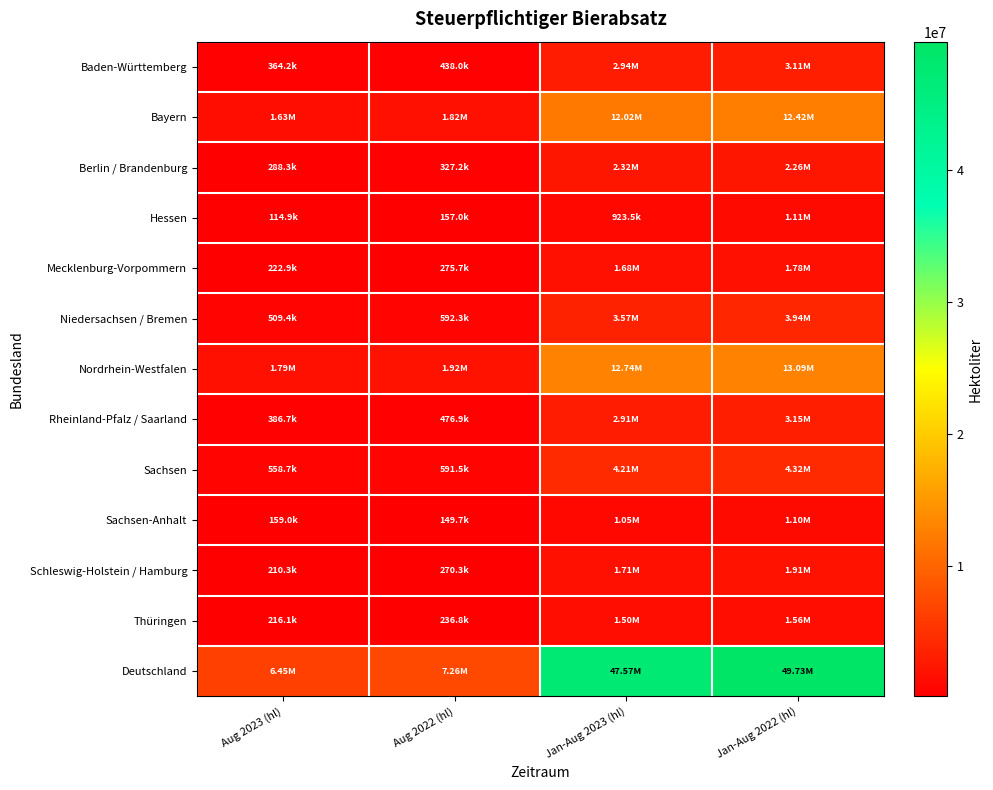

Reading left to right, what are all the values shown in this chart?

Baden-Württemberg: Aug 2023 (hl)=364158.0	Aug 2022 (hl)=437972.3	Jan-Aug 2023 (hl)=2941755.2	Jan-Aug 2022 (hl)=3108536.7
Bayern: Aug 2023 (hl)=1633160.9	Aug 2022 (hl)=1824884.3	Jan-Aug 2023 (hl)=12015996.3	Jan-Aug 2022 (hl)=12420453.8
Berlin / Brandenburg: Aug 2023 (hl)=288285.3	Aug 2022 (hl)=327245.7	Jan-Aug 2023 (hl)=2321745.6	Jan-Aug 2022 (hl)=2261540.7
Hessen: Aug 2023 (hl)=114874.7	Aug 2022 (hl)=157019.7	Jan-Aug 2023 (hl)=923540.7	Jan-Aug 2022 (hl)=1105931.4
Mecklenburg-Vorpommern: Aug 2023 (hl)=222910.8	Aug 2022 (hl)=275711.2	Jan-Aug 2023 (hl)=1677794.2	Jan-Aug 2022 (hl)=1776265.6
Niedersachsen / Bremen: Aug 2023 (hl)=509360.0	Aug 2022 (hl)=592337.3	Jan-Aug 2023 (hl)=3568104.7	Jan-Aug 2022 (hl)=3937266.7
Nordrhein-Westfalen: Aug 2023 (hl)=1789773.3	Aug 2022 (hl)=1921172.1	Jan-Aug 2023 (hl)=12739645.4	Jan-Aug 2022 (hl)=13085028.7
Rheinland-Pfalz / Saarland: Aug 2023 (hl)=386740.6	Aug 2022 (hl)=476897.2	Jan-Aug 2023 (hl)=2911105.6	Jan-Aug 2022 (hl)=3148334.9
Sachsen: Aug 2023 (hl)=558692.0	Aug 2022 (hl)=591547.6	Jan-Aug 2023 (hl)=4206803.4	Jan-Aug 2022 (hl)=4315077.3
Sachsen-Anhalt: Aug 2023 (hl)=158979.3	Aug 2022 (hl)=149703.7	Jan-Aug 2023 (hl)=1050346.2	Jan-Aug 2022 (hl)=1097047.6
Schleswig-Holstein / Hamburg: Aug 2023 (hl)=210311.7	Aug 2022 (hl)=270318.4	Jan-Aug 2023 (hl)=1711131.0	Jan-Aug 2022 (hl)=1908488.6
Thüringen: Aug 2023 (hl)=216057.2	Aug 2022 (hl)=236761.4	Jan-Aug 2023 (hl)=1497898.9	Jan-Aug 2022 (hl)=1561378.3
Deutschland: Aug 2023 (hl)=6453303.7	Aug 2022 (hl)=7261570.9	Jan-Aug 2023 (hl)=47565867.2	Jan-Aug 2022 (hl)=49725350.3